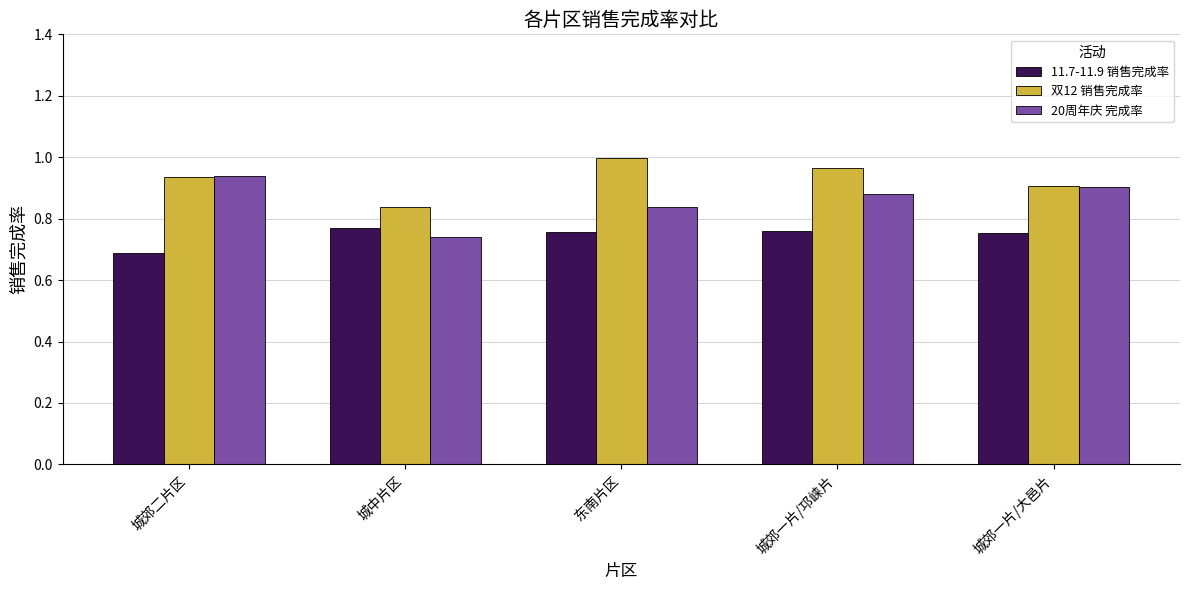

What is the label of the 5th bar from the right?

城郊二片区